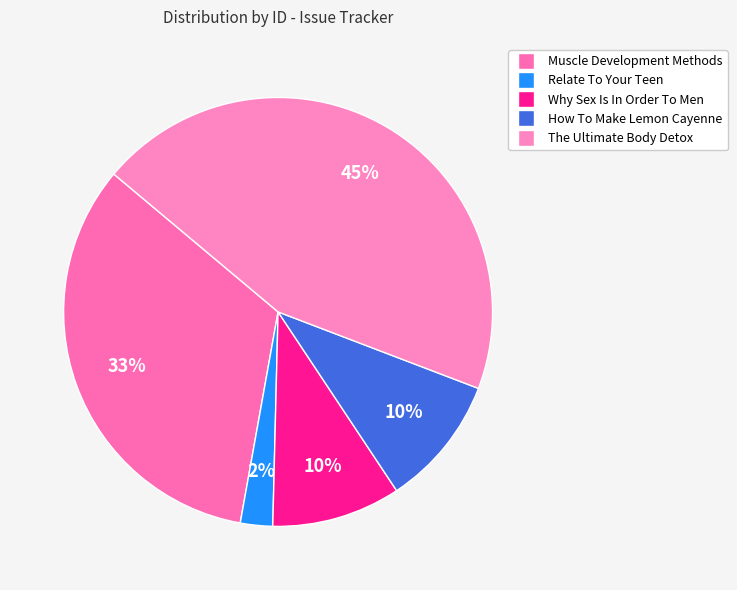

Which category has the smallest portion of the pie?

Relate To Your Teen